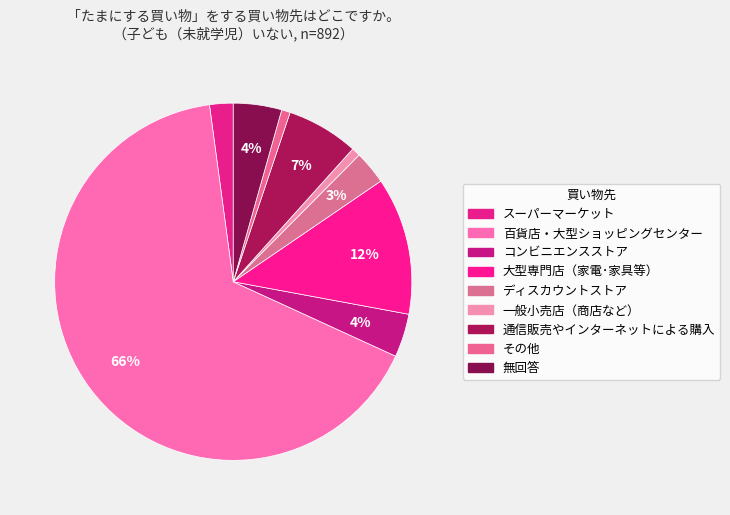

Does any single category account for the majority?

Yes